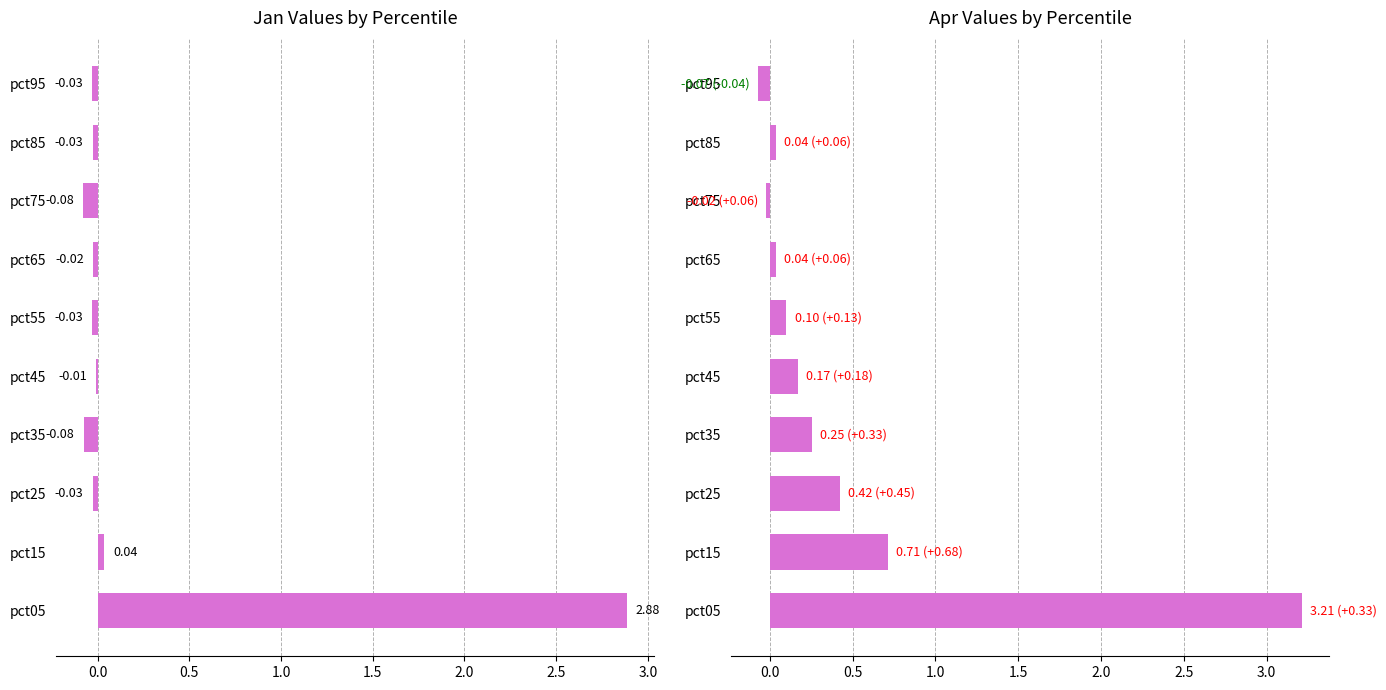

How many categories are shown in the chart?

10